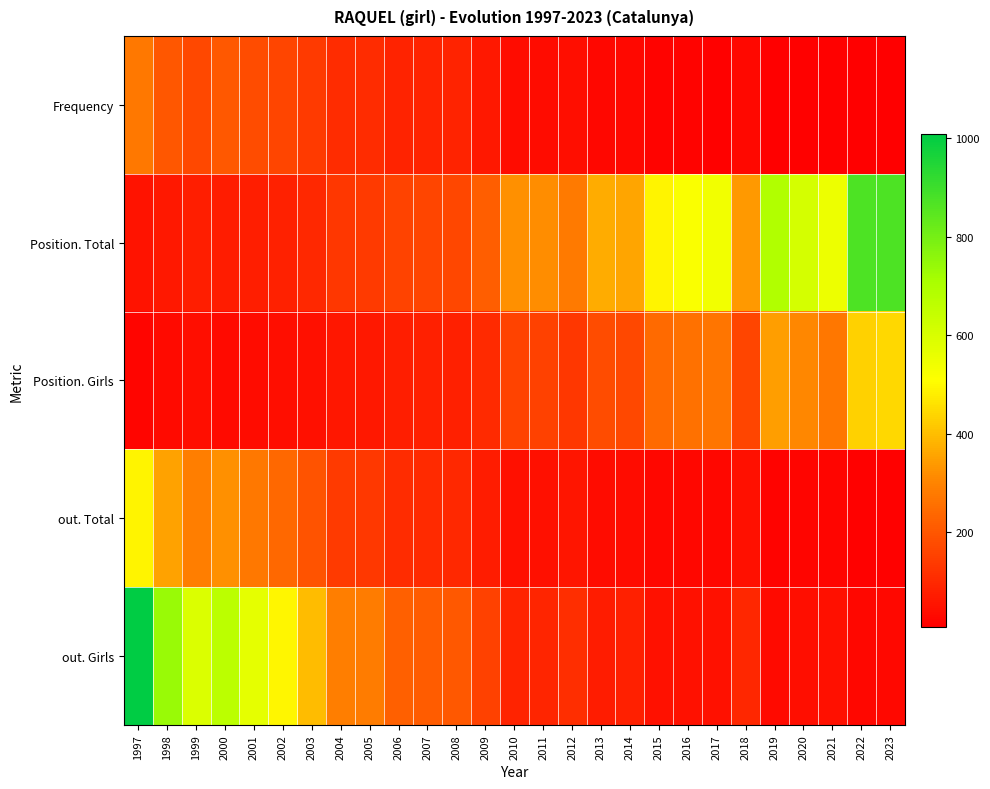

Rank the series by their average value, from highest to lowest.

Position. Total, out. Girls, Position. Girls, out. Total, Frequency